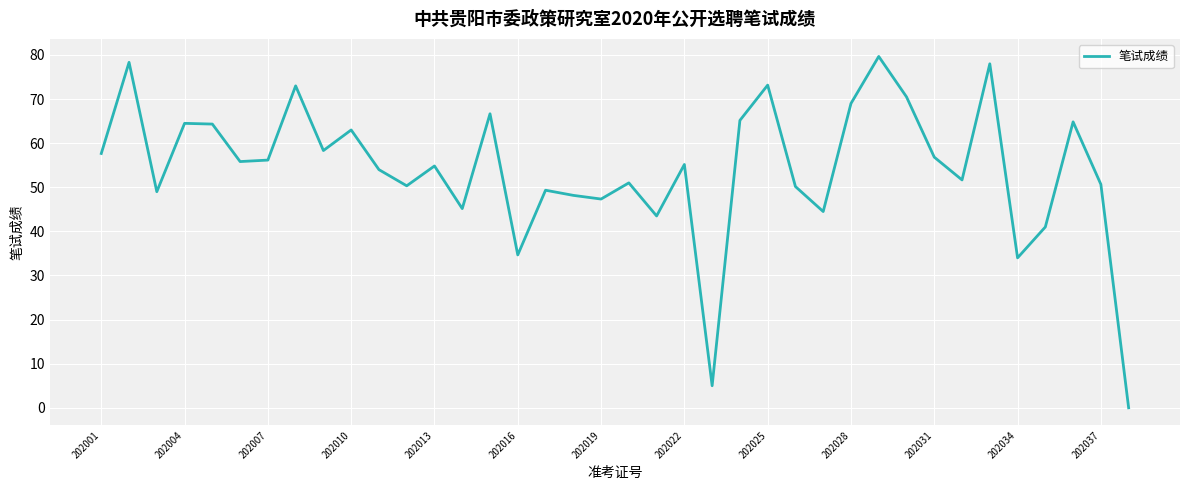

What is the greatest value displayed?

79.7